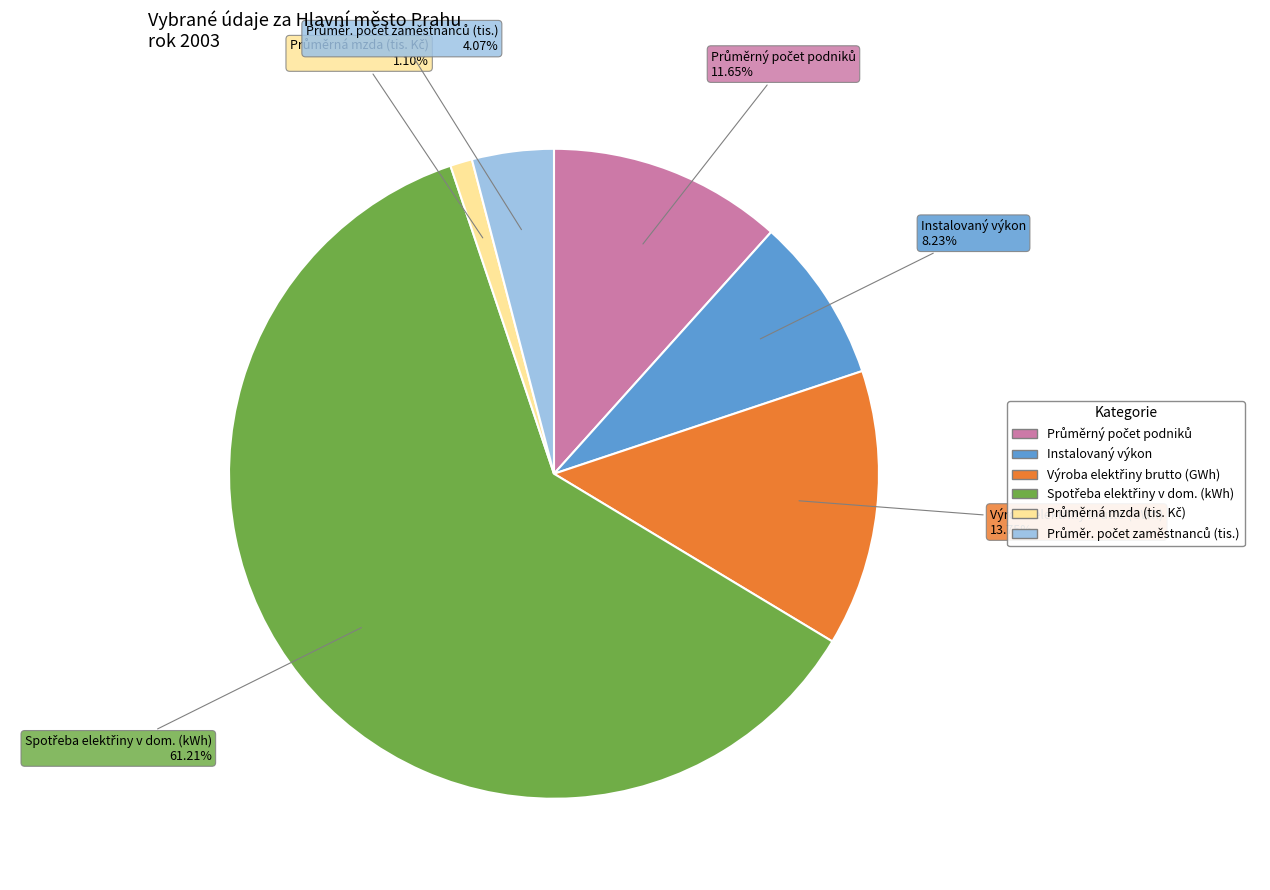

Is there a majority slice in this chart?

Yes